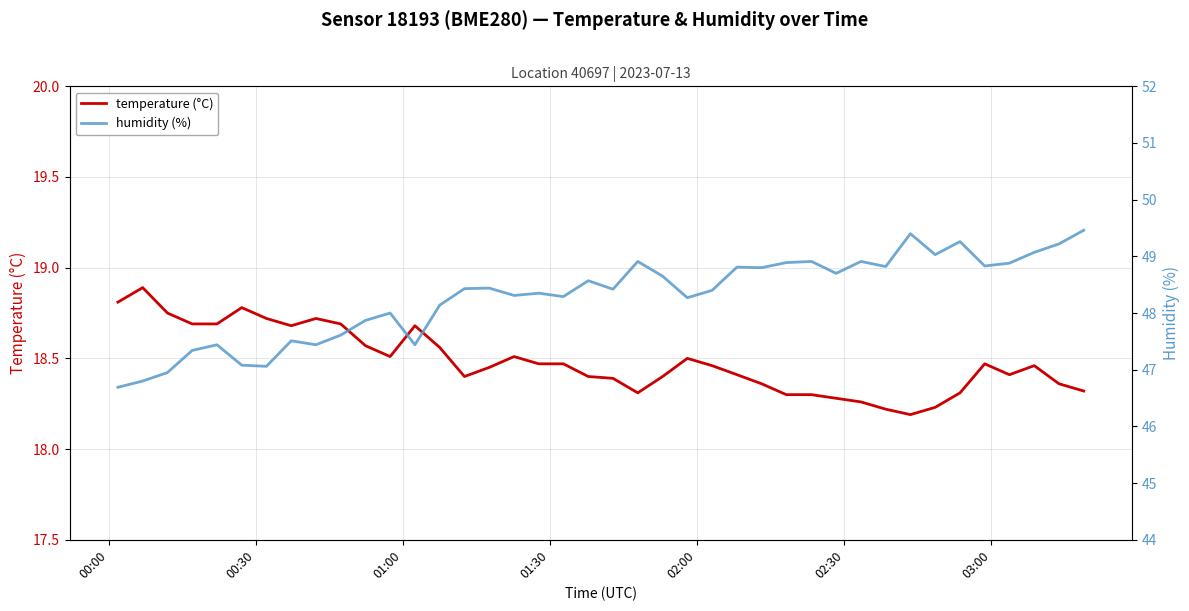

Count the number of categories in the chart.

40